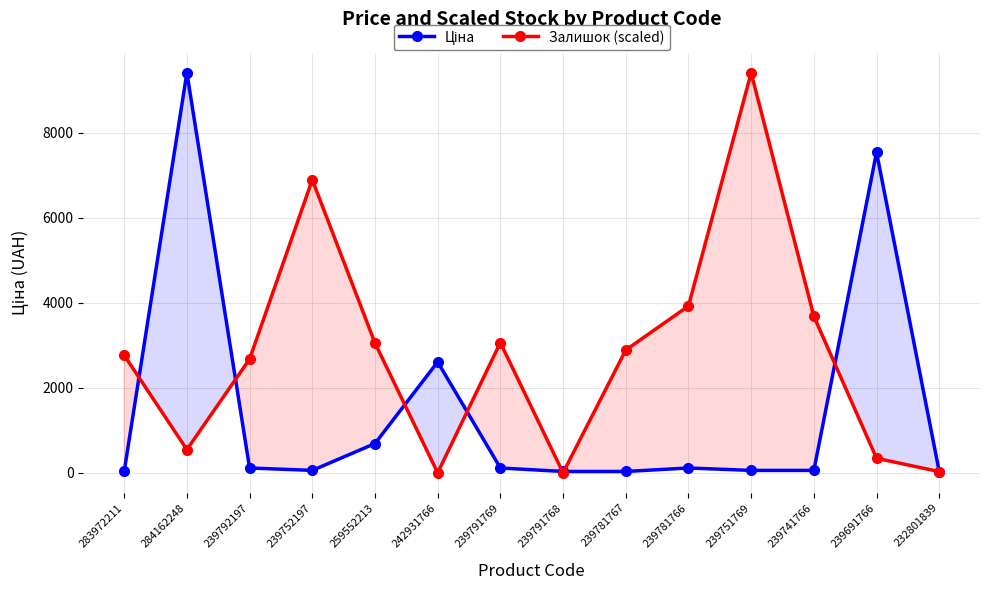

Does the chart have visible grid lines?

Yes